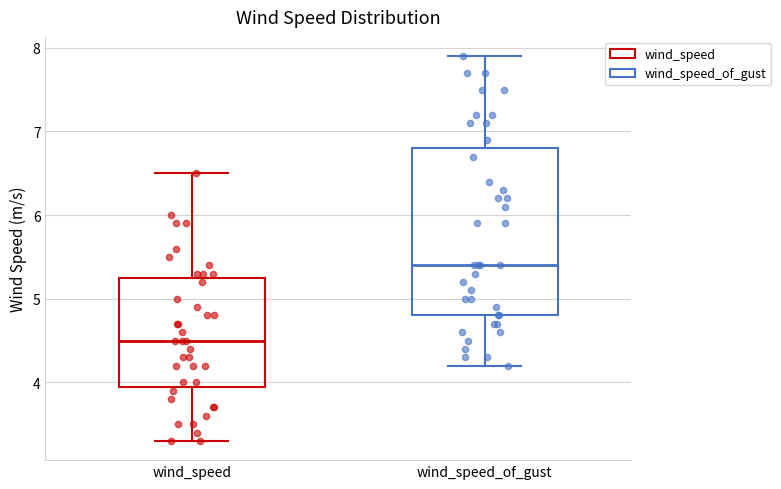

Where does the median line of the box for wind_speed_of_gust sit on the y-axis? The values are not printed on the chart, so give them approximately, as read against the axis.

5.4